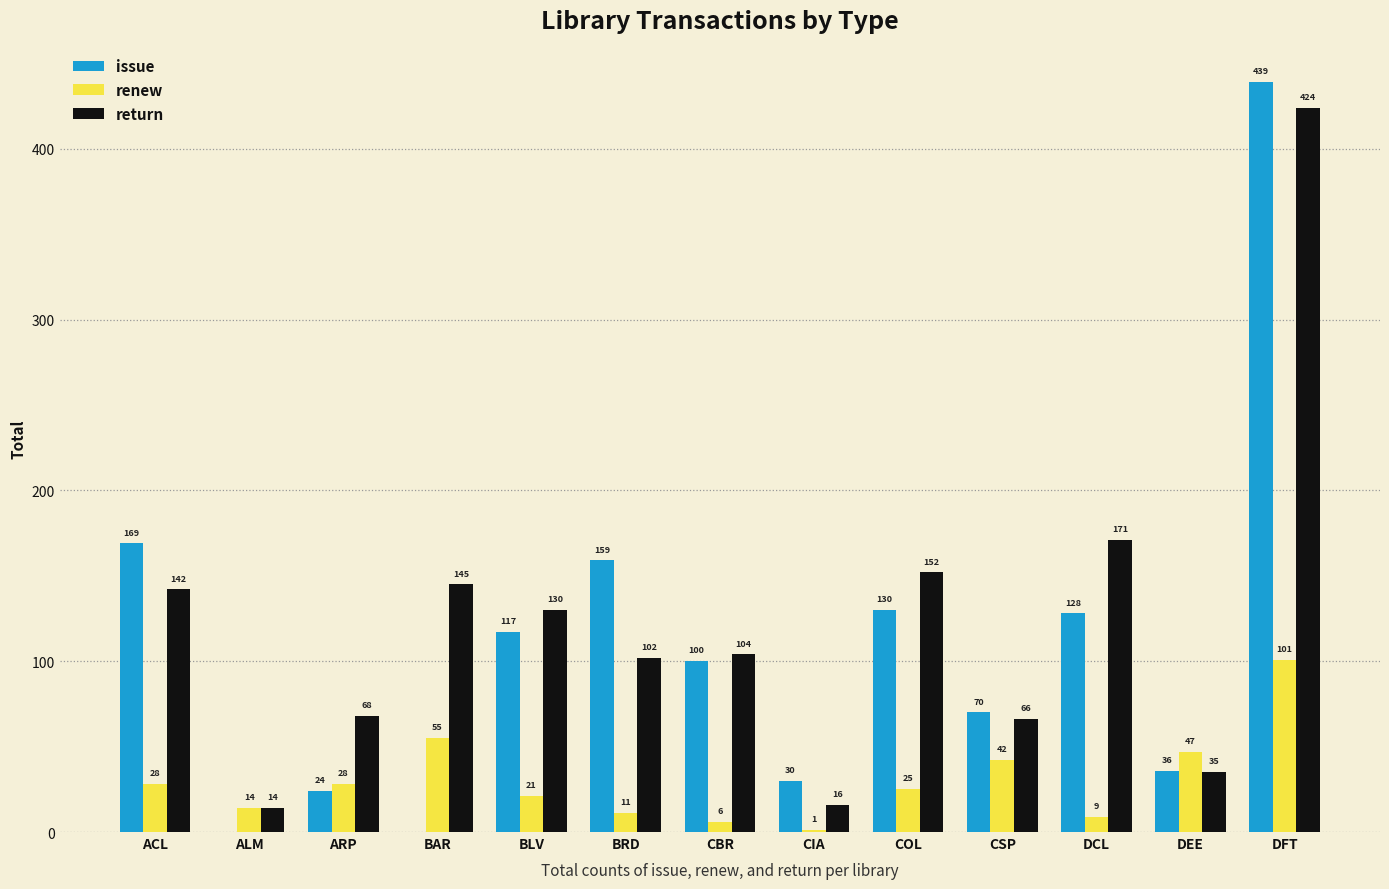

Between COL and DCL, which series saw the biggest shift?

return